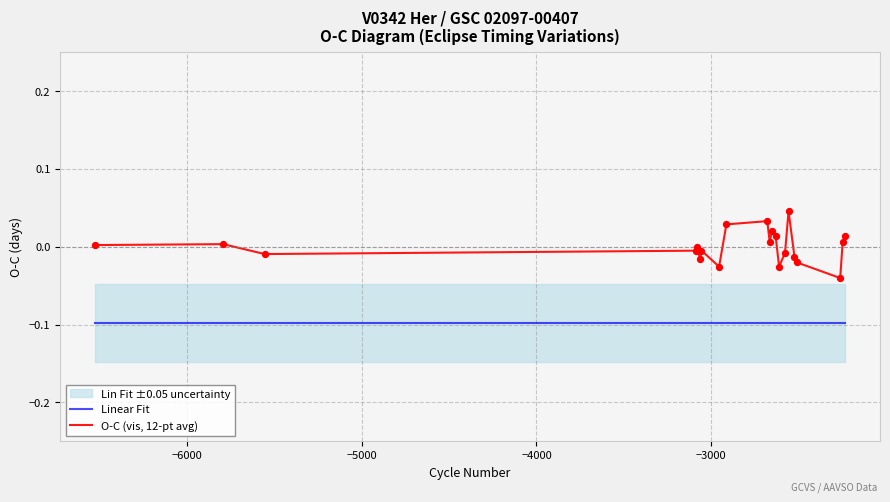

Which series has the largest total across all categories?

O-C (vis, 12-pt avg)